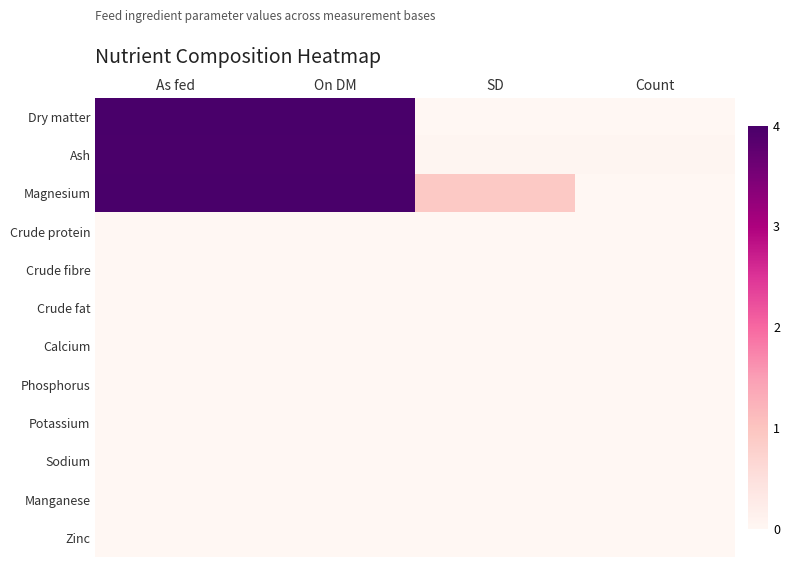

What is the total value across all series at SD?

1.0